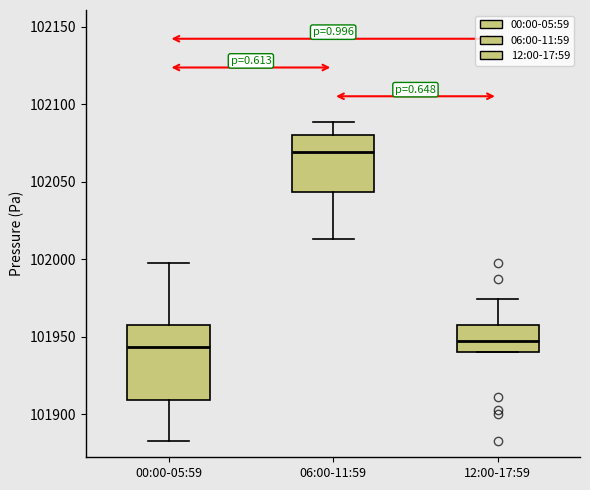

Reading left to right, read every box against the y-axis: the position of its median line, the range the box covers, and the ends of its whiskers. The values are not printed on the chart, so give them approximately, as read against the axis.

00:00-05:59: median 101945, box 101910 to 101960, whiskers 101885 to 101995
06:00-11:59: median 102070, box 102045 to 102080, whiskers 102015 to 102090
12:00-17:59: median 101945, box 101940 to 101960, whiskers 101940 to 101975